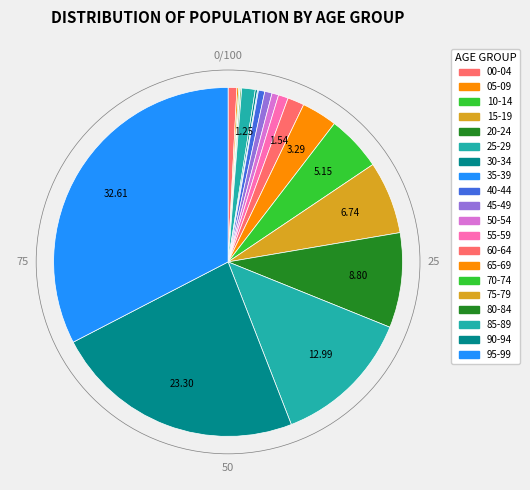

To the nearest percent, what is the average slice percentage?

5%